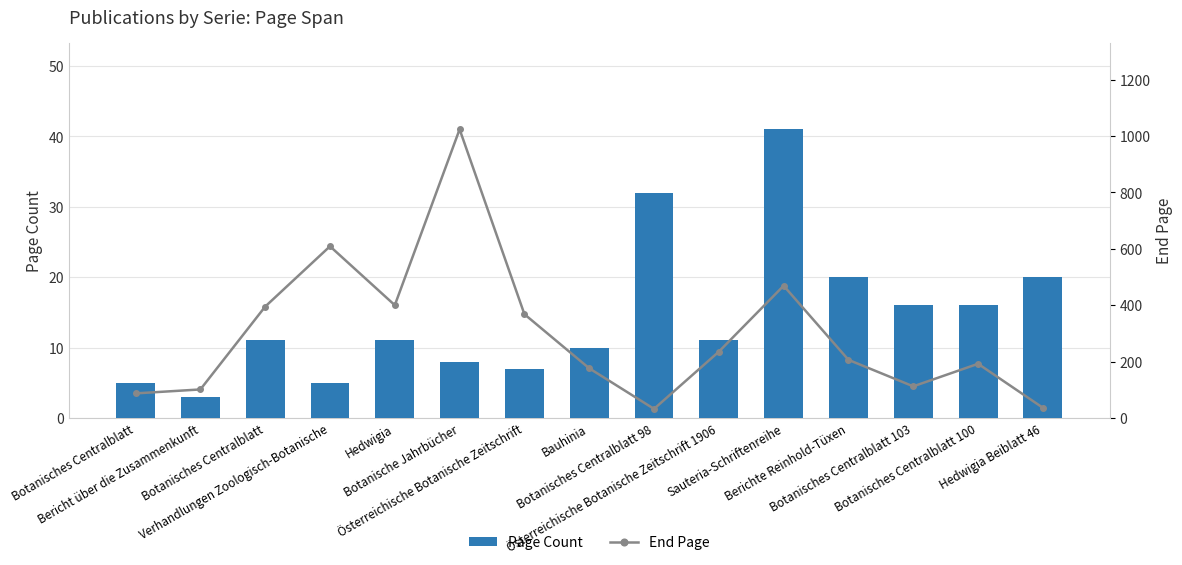

True or false: End Page has a value of 284 at Berichte Reinhold-Tüxen.

False